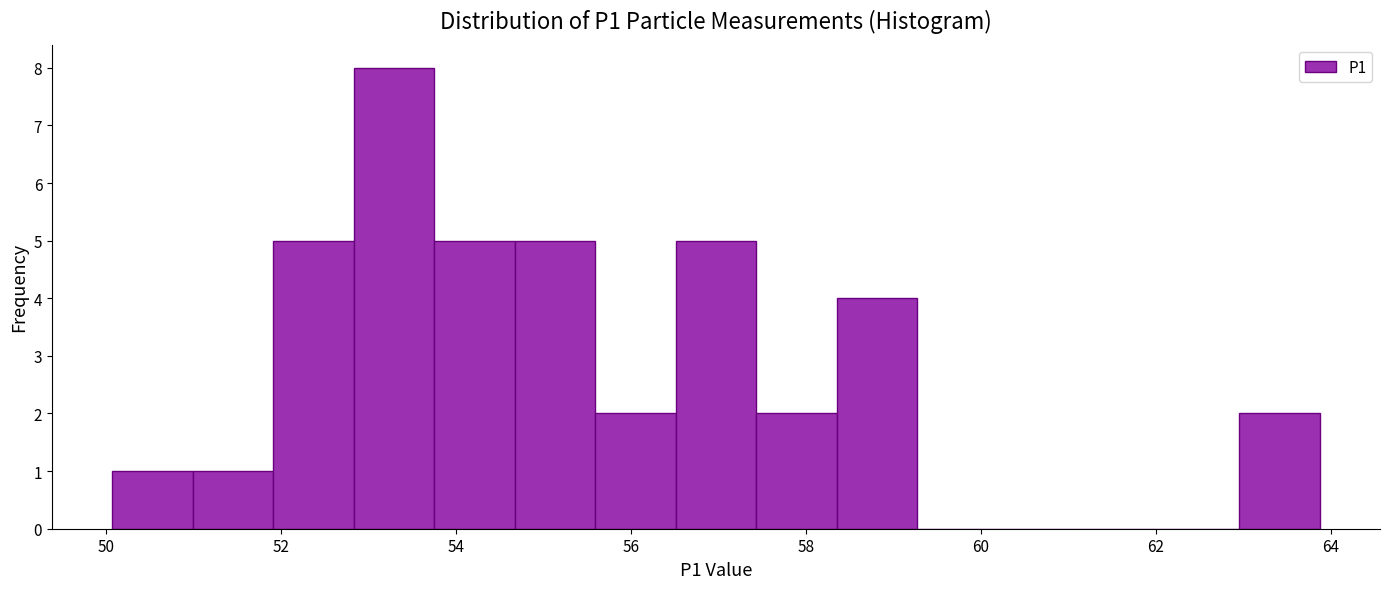

How tall is the bar that spans 51.0 to 52.0 on the x-axis? Neither the bar edges nor the heights are printed on the chart, so give them approximately, as read against the axes.

1